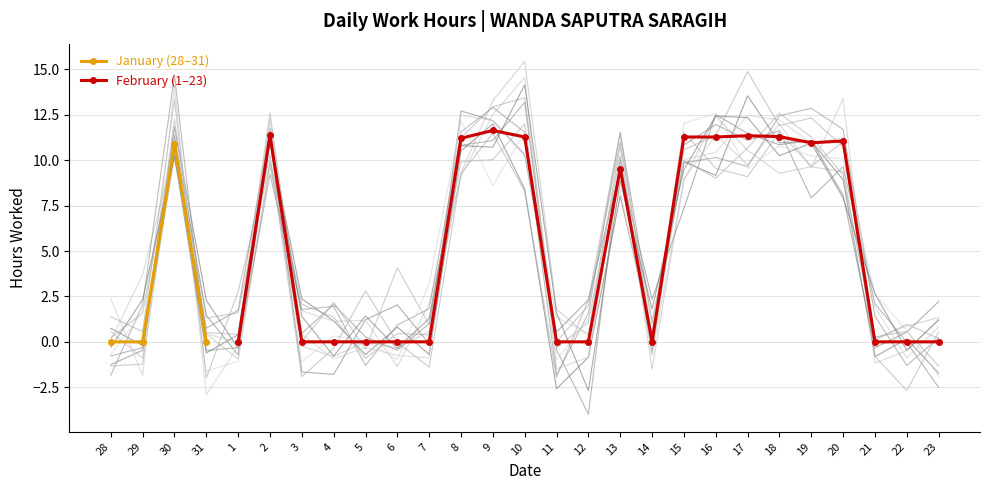

Rank the categories by value from lowest to highest.

28, 29, 31, 1, 3, 4, 5, 6, 7, 11, 12, 14, 21, 22, 23, 13, 30, 19, 20, 8, 10, 15, 16, 18, 17, 2, 9